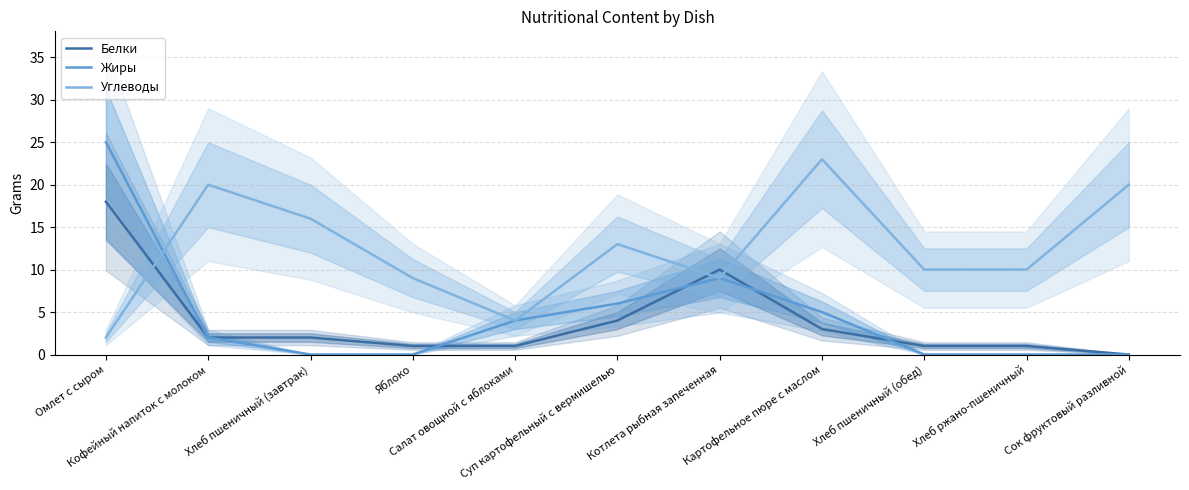

What is the greatest value displayed?

25